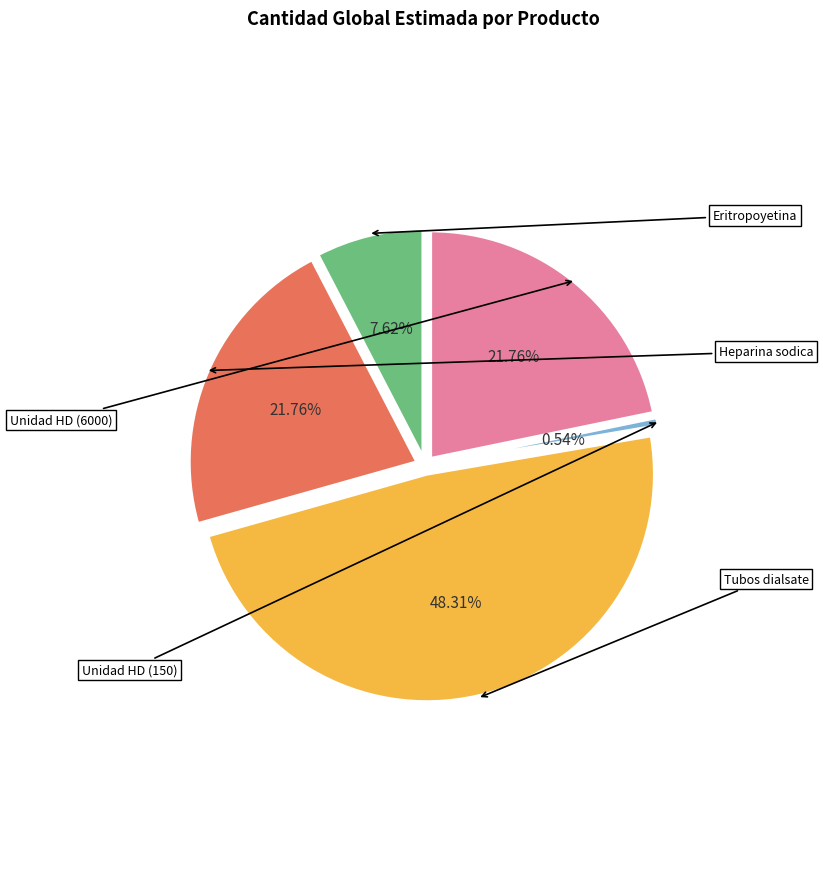

To the nearest percent, what portion does Tubos dialsate de hemodialisis represent?

48%